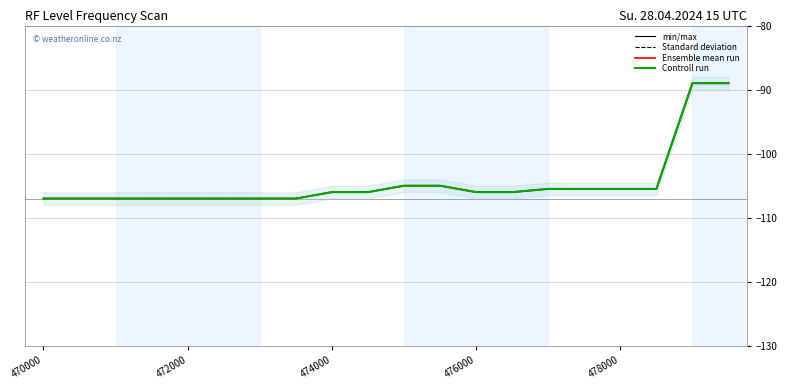

Rank the series by their maximum value, from lowest to highest.

min/max, Standard deviation, Ensemble mean run, Controll run